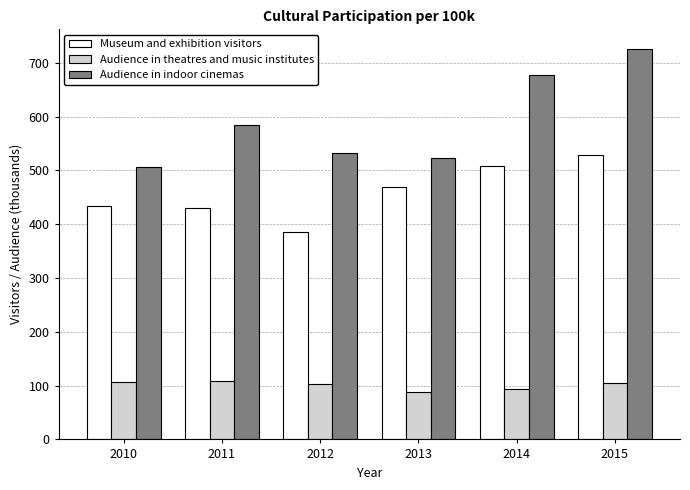

Is it true that Audience in theatres and music institutes equals 104.5 at 2015?

True